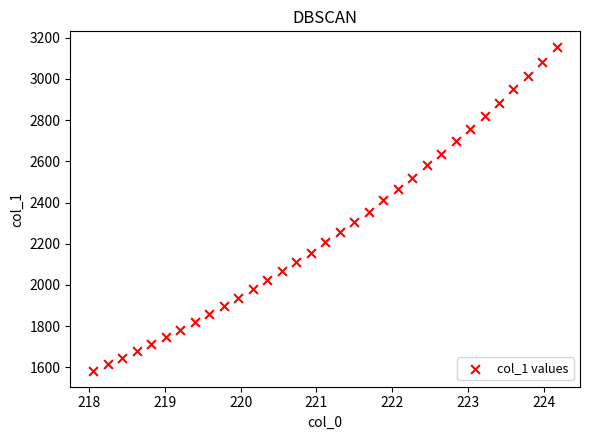

What is the range of X values (max minus min)?

6.1